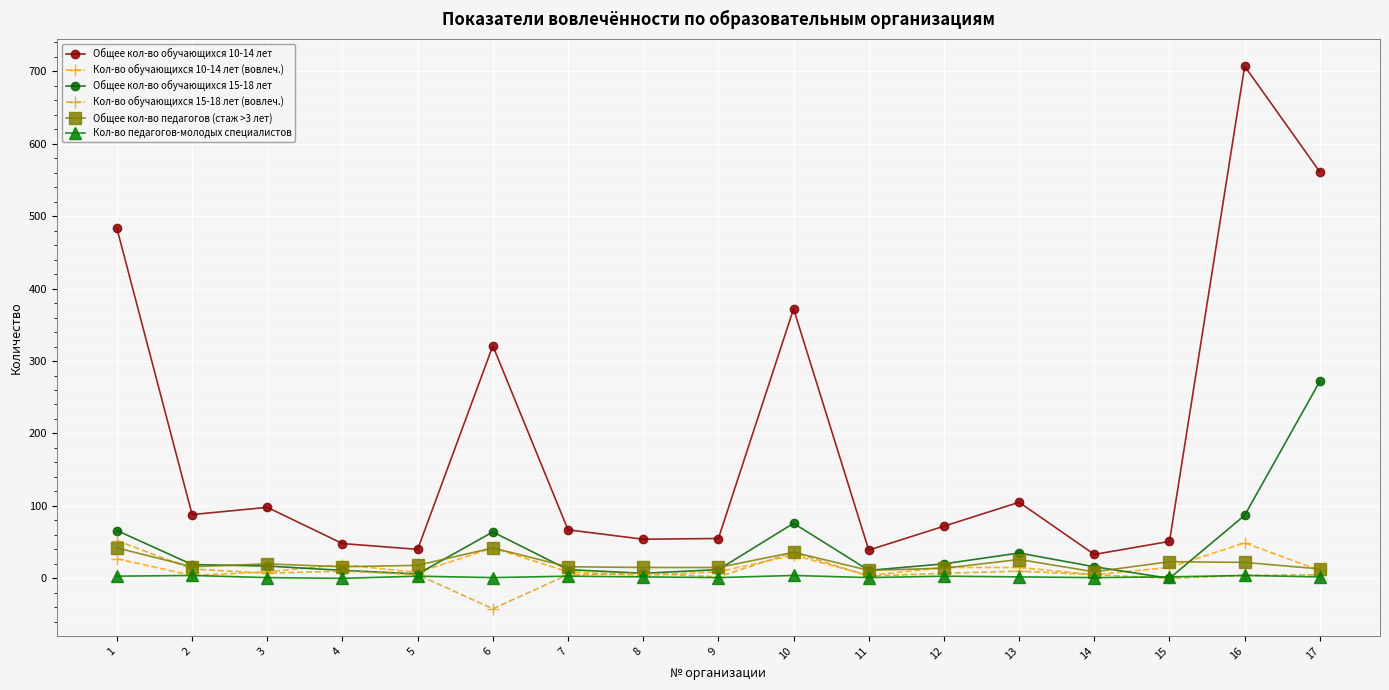

True or false: Кол-во обучающихся 10-14 лет (вовлеч.) and Общее кол-во обучающихся 10-14 лет cross at least once.

False